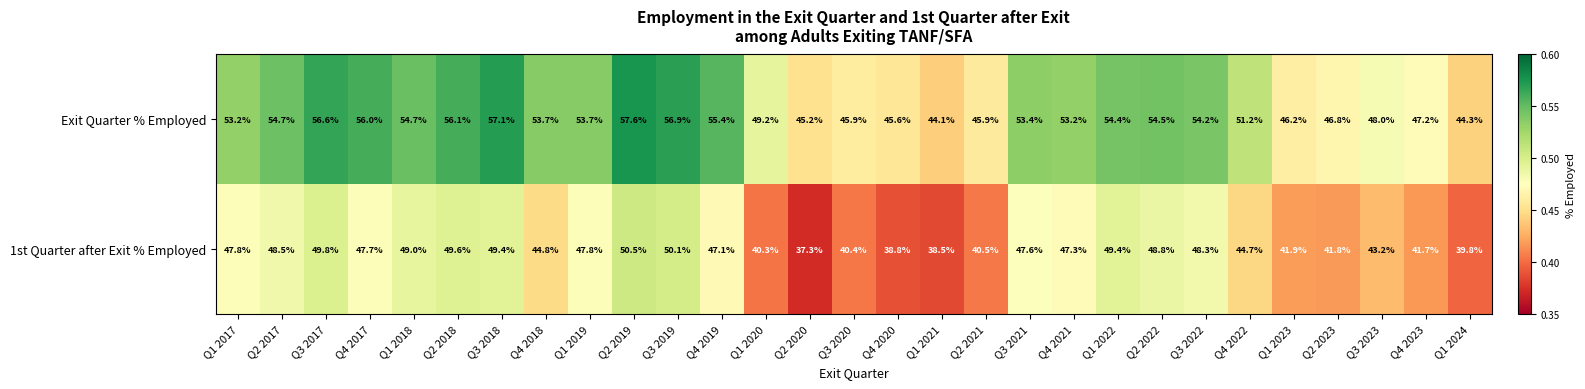

The value of Exit Quarter % Employed at Q3 2018 is 57.1. True or false?

True